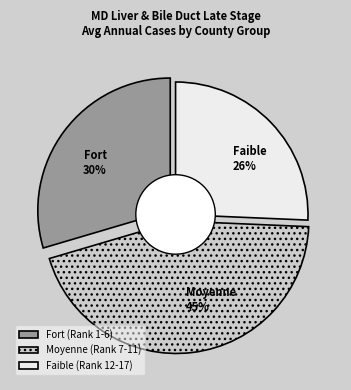

The Frederick County slice represents 1% of the pie. True or false?

False